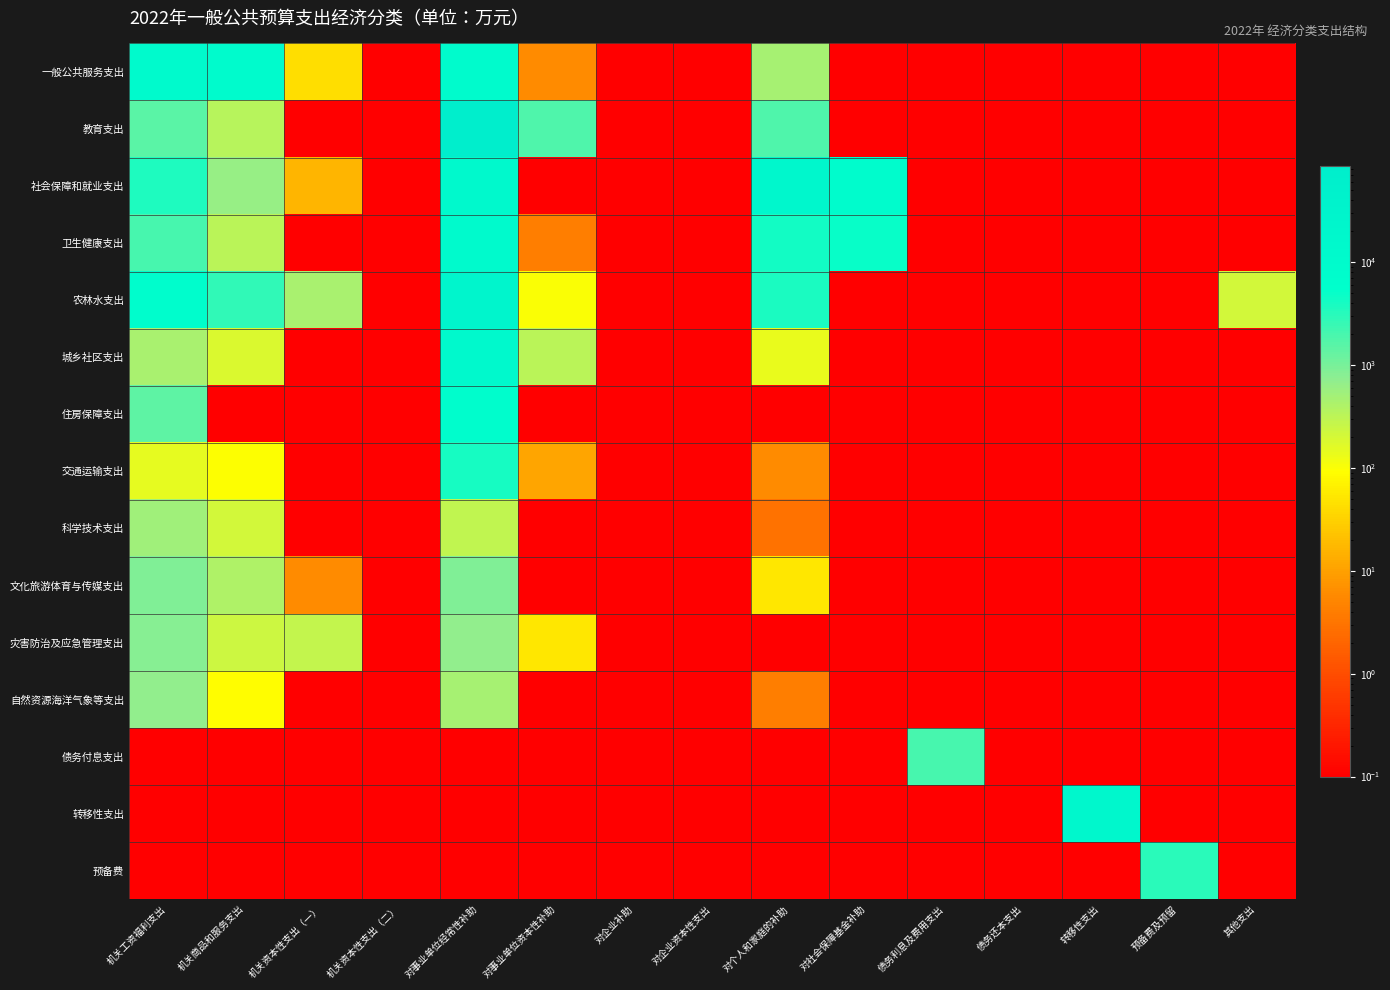

Reading left to right, what are all the values shown in this chart?

一般公共服务支出: 机关工资福利支出=11213.0	机关商品和服务支出=9571.0	机关资本性支出（一）=43.0	机关资本性支出（二）=0.1	对事业单位经常性补助=10219.0	对事业单位资本性补助=6.0	对企业补助=0.1	对企业资本性支出=0.1	对个人和家庭的补助=464.0	对社会保障基金补助=0.1	债务利息及费用支出=0.1	债务还本支出=0.1	转移性支出=0.1	预备费及预留=0.1	其他支出=0.1
教育支出: 机关工资福利支出=1558.0	机关商品和服务支出=334.0	机关资本性支出（一）=0.1	机关资本性支出（二）=0.1	对事业单位经常性补助=85991.0	对事业单位资本性补助=1806.0	对企业补助=0.1	对企业资本性支出=0.1	对个人和家庭的补助=1751.0	对社会保障基金补助=0.1	债务利息及费用支出=0.1	债务还本支出=0.1	转移性支出=0.1	预备费及预留=0.1	其他支出=0.1
社会保障和就业支出: 机关工资福利支出=3638.0	机关商品和服务支出=605.0	机关资本性支出（一）=16.0	机关资本性支出（二）=0.1	对事业单位经常性补助=12796.0	对事业单位资本性补助=0.1	对企业补助=0.1	对企业资本性支出=0.1	对个人和家庭的补助=18104.0	对社会保障基金补助=9020.0	债务利息及费用支出=0.1	债务还本支出=0.1	转移性支出=0.1	预备费及预留=0.1	其他支出=0.1
卫生健康支出: 机关工资福利支出=2034.0	机关商品和服务支出=323.0	机关资本性支出（一）=0.1	机关资本性支出（二）=0.1	对事业单位经常性补助=11487.0	对事业单位资本性补助=4.0	对企业补助=0.1	对企业资本性支出=0.1	对个人和家庭的补助=4323.0	对社会保障基金补助=4995.0	债务利息及费用支出=0.1	债务还本支出=0.1	转移性支出=0.1	预备费及预留=0.1	其他支出=0.1
农林水支出: 机关工资福利支出=7746.0	机关商品和服务支出=2813.0	机关资本性支出（一）=446.0	机关资本性支出（二）=0.1	对事业单位经常性补助=25851.0	对事业单位资本性补助=100.0	对企业补助=0.1	对企业资本性支出=0.1	对个人和家庭的补助=3866.0	对社会保障基金补助=0.1	债务利息及费用支出=0.1	债务还本支出=0.1	转移性支出=0.1	预备费及预留=0.1	其他支出=215.0
城乡社区支出: 机关工资福利支出=452.0	机关商品和服务支出=185.0	机关资本性支出（一）=0.1	机关资本性支出（二）=0.1	对事业单位经常性补助=13032.0	对事业单位资本性补助=323.0	对企业补助=0.1	对企业资本性支出=0.1	对个人和家庭的补助=141.0	对社会保障基金补助=0.1	债务利息及费用支出=0.1	债务还本支出=0.1	转移性支出=0.1	预备费及预留=0.1	其他支出=0.1
住房保障支出: 机关工资福利支出=1428.0	机关商品和服务支出=0.1	机关资本性支出（一）=0.1	机关资本性支出（二）=0.1	对事业单位经常性补助=7224.0	对事业单位资本性补助=0.1	对企业补助=0.1	对企业资本性支出=0.1	对个人和家庭的补助=0.1	对社会保障基金补助=0.1	债务利息及费用支出=0.1	债务还本支出=0.1	转移性支出=0.1	预备费及预留=0.1	其他支出=0.1
交通运输支出: 机关工资福利支出=149.0	机关商品和服务支出=93.0	机关资本性支出（一）=0.1	机关资本性支出（二）=0.1	对事业单位经常性补助=3934.0	对事业单位资本性补助=11.0	对企业补助=0.1	对企业资本性支出=0.1	对个人和家庭的补助=6.0	对社会保障基金补助=0.1	债务利息及费用支出=0.1	债务还本支出=0.1	转移性支出=0.1	预备费及预留=0.1	其他支出=0.1
科学技术支出: 机关工资福利支出=519.0	机关商品和服务支出=210.0	机关资本性支出（一）=0.1	机关资本性支出（二）=0.1	对事业单位经常性补助=291.0	对事业单位资本性补助=0.1	对企业补助=0.1	对企业资本性支出=0.1	对个人和家庭的补助=3.0	对社会保障基金补助=0.1	债务利息及费用支出=0.1	债务还本支出=0.1	转移性支出=0.1	预备费及预留=0.1	其他支出=0.1
文化旅游体育与传媒支出: 机关工资福利支出=877.0	机关商品和服务支出=394.0	机关资本性支出（一）=6.0	机关资本性支出（二）=0.1	对事业单位经常性补助=882.0	对事业单位资本性补助=0.1	对企业补助=0.1	对企业资本性支出=0.1	对个人和家庭的补助=52.0	对社会保障基金补助=0.1	债务利息及费用支出=0.1	债务还本支出=0.1	转移性支出=0.1	预备费及预留=0.1	其他支出=0.1
灾害防治及应急管理支出: 机关工资福利支出=807.0	机关商品和服务支出=240.0	机关资本性支出（一）=276.0	机关资本性支出（二）=0.1	对事业单位经常性补助=703.0	对事业单位资本性补助=53.0	对企业补助=0.1	对企业资本性支出=0.1	对个人和家庭的补助=0.1	对社会保障基金补助=0.1	债务利息及费用支出=0.1	债务还本支出=0.1	转移性支出=0.1	预备费及预留=0.1	其他支出=0.1
自然资源海洋气象等支出: 机关工资福利支出=688.0	机关商品和服务支出=91.0	机关资本性支出（一）=0.1	机关资本性支出（二）=0.1	对事业单位经常性补助=473.0	对事业单位资本性补助=0.1	对企业补助=0.1	对企业资本性支出=0.1	对个人和家庭的补助=4.0	对社会保障基金补助=0.1	债务利息及费用支出=0.1	债务还本支出=0.1	转移性支出=0.1	预备费及预留=0.1	其他支出=0.1
债务付息支出: 机关工资福利支出=0.1	机关商品和服务支出=0.1	机关资本性支出（一）=0.1	机关资本性支出（二）=0.1	对事业单位经常性补助=0.1	对事业单位资本性补助=0.1	对企业补助=0.1	对企业资本性支出=0.1	对个人和家庭的补助=0.1	对社会保障基金补助=0.1	债务利息及费用支出=2000.0	债务还本支出=0.1	转移性支出=0.1	预备费及预留=0.1	其他支出=0.1
转移性支出: 机关工资福利支出=0.1	机关商品和服务支出=0.1	机关资本性支出（一）=0.1	机关资本性支出（二）=0.1	对事业单位经常性补助=0.1	对事业单位资本性补助=0.1	对企业补助=0.1	对企业资本性支出=0.1	对个人和家庭的补助=0.1	对社会保障基金补助=0.1	债务利息及费用支出=0.1	债务还本支出=0.1	转移性支出=18957.0	预备费及预留=0.1	其他支出=0.1
预备费: 机关工资福利支出=0.1	机关商品和服务支出=0.1	机关资本性支出（一）=0.1	机关资本性支出（二）=0.1	对事业单位经常性补助=0.1	对事业单位资本性补助=0.1	对企业补助=0.1	对企业资本性支出=0.1	对个人和家庭的补助=0.1	对社会保障基金补助=0.1	债务利息及费用支出=0.1	债务还本支出=0.1	转移性支出=0.1	预备费及预留=3000.0	其他支出=0.1